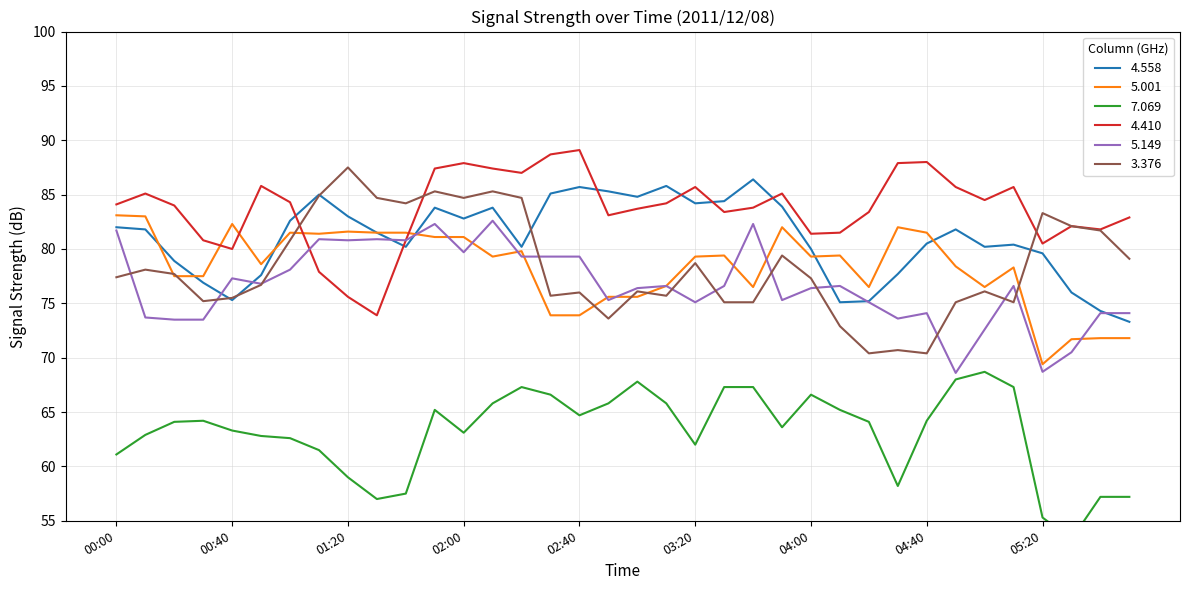

In 4.410, how many points are lower than both neighbors (excluding endpoints)?

9